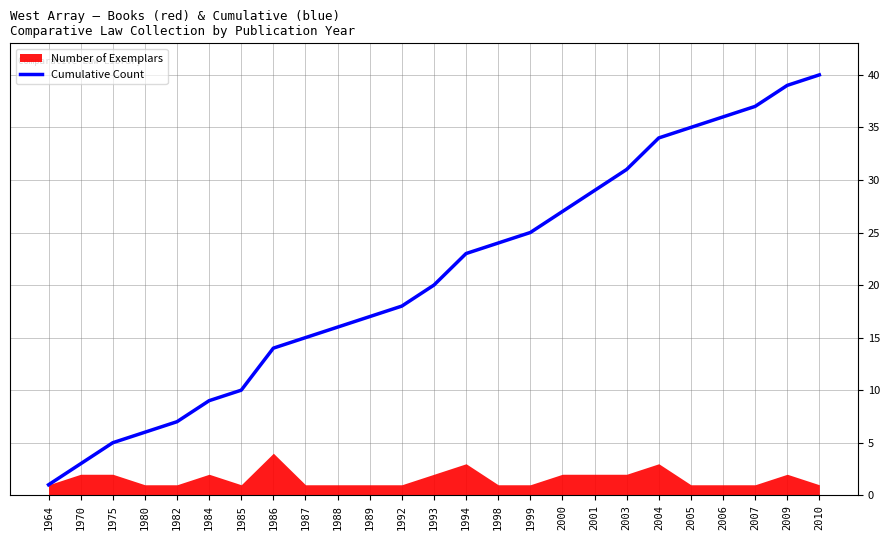

True or false: the data shows 18 at 2000.

False